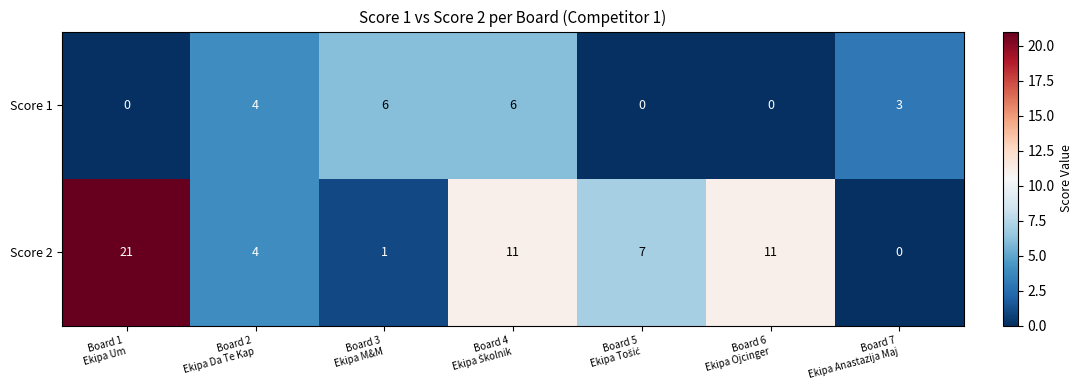

At which category is the sum across all series the highest?

Board 1
Ekipa Um